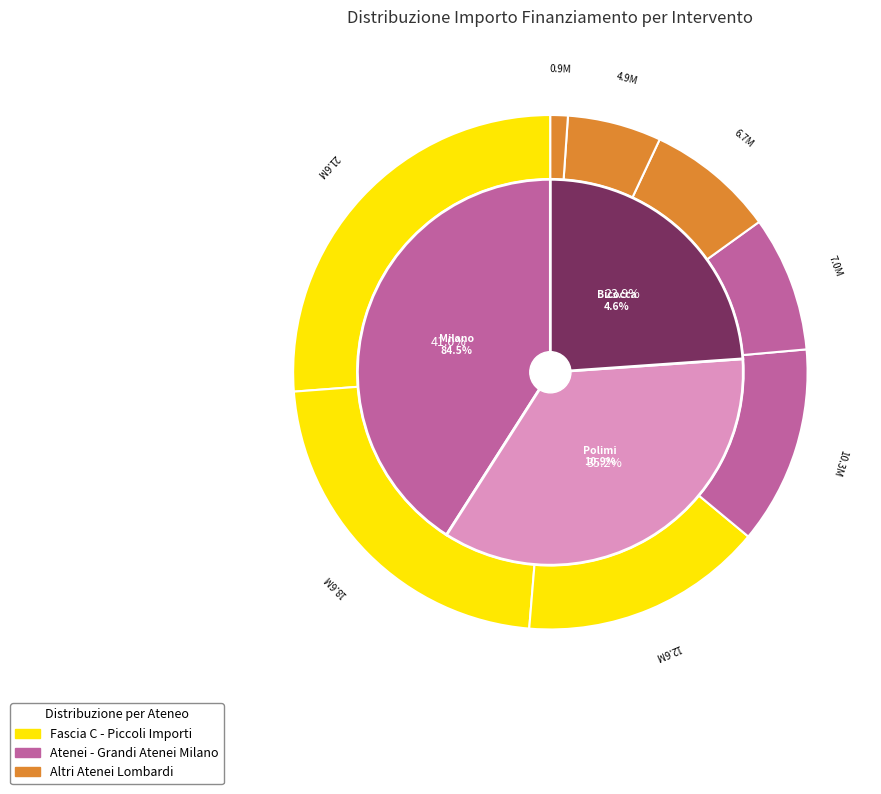

Which slice is the largest?

UNIVERSITA DEGLI STUDI DI MILANO